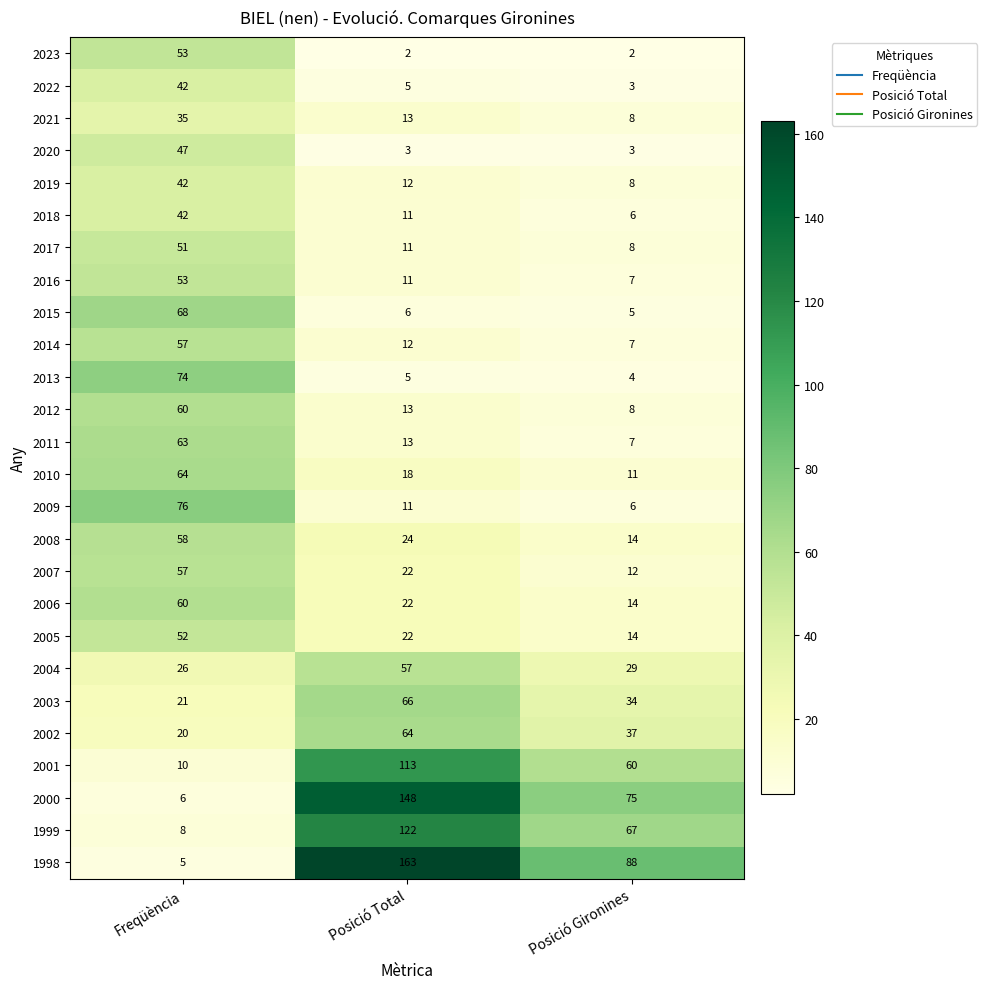

What is the lowest value of the 1999 series?

8